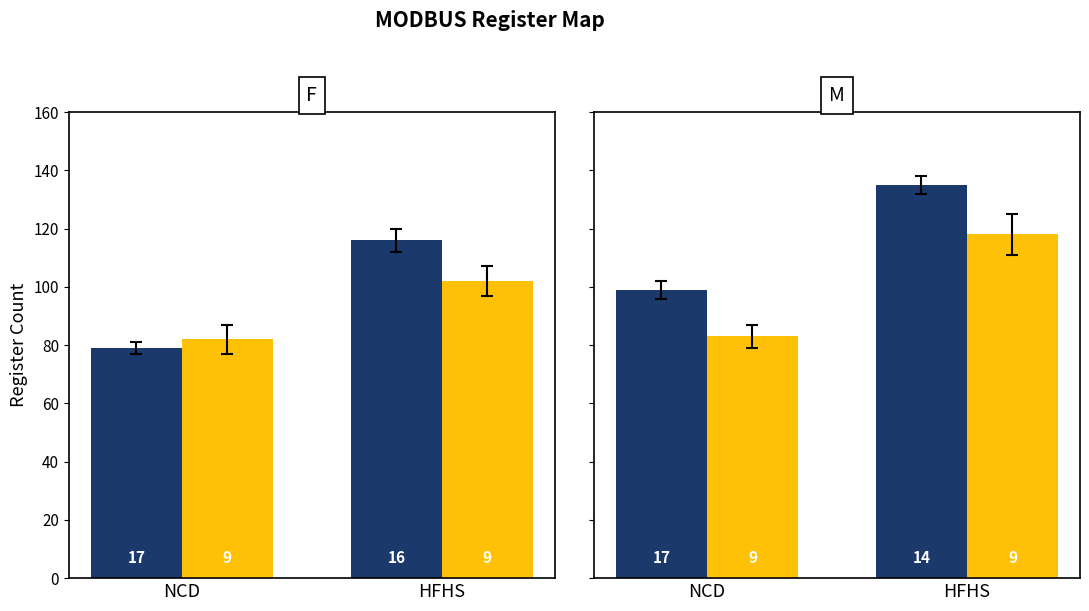

Is the value of R/W (Read/Write) at HFHS greater than the value of R (Read-only) at HFHS?

No